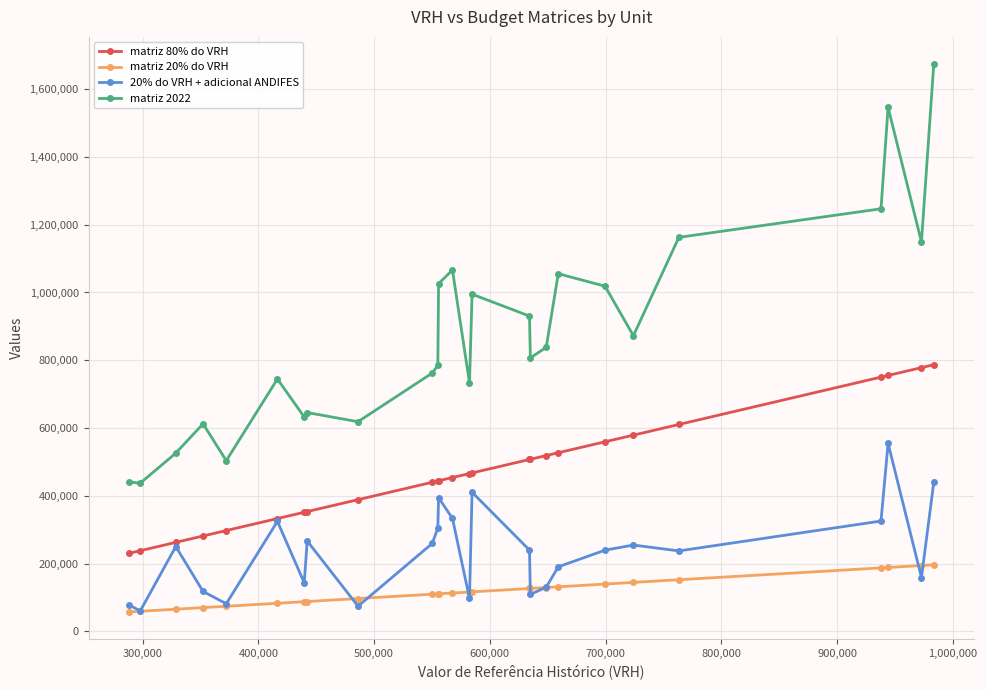

What is the smallest value displayed?

57600.0